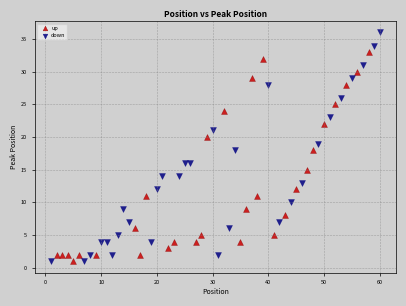

Which series has the largest Y range (max minus min)?

down